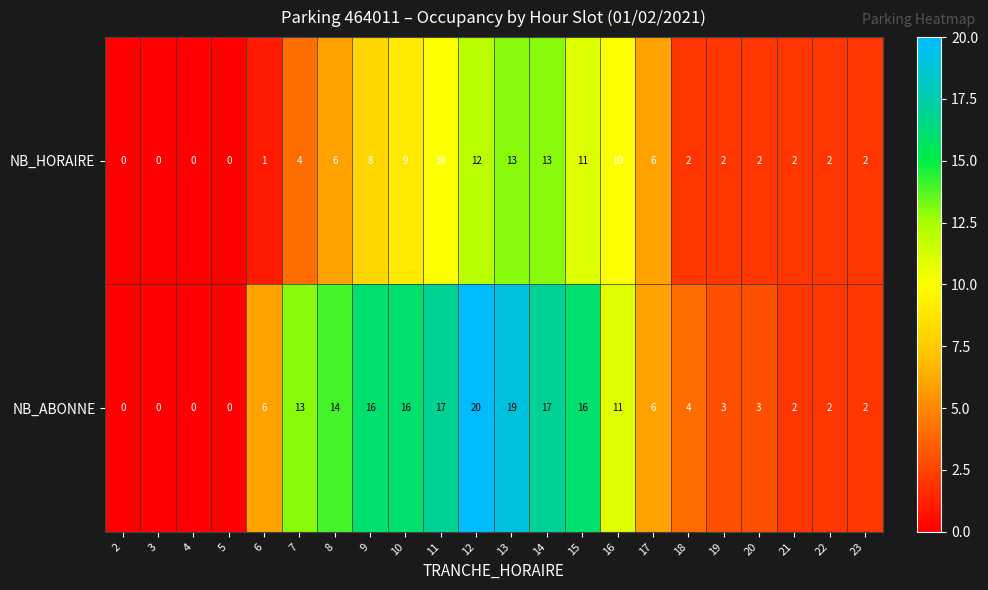

Rank the series by their maximum value, from lowest to highest.

NB_HORAIRE, NB_ABONNE